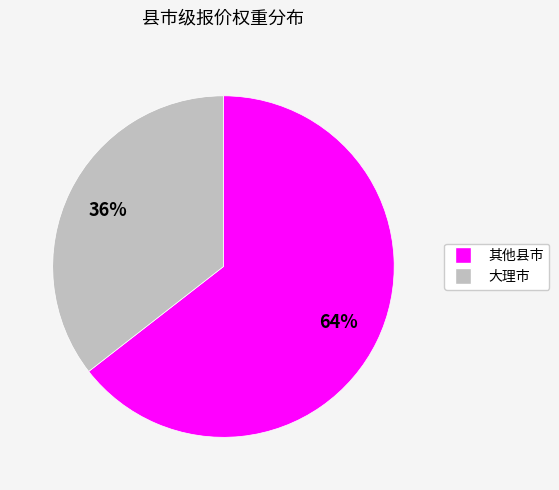

Is there any slice that represents more than half of the pie?

Yes